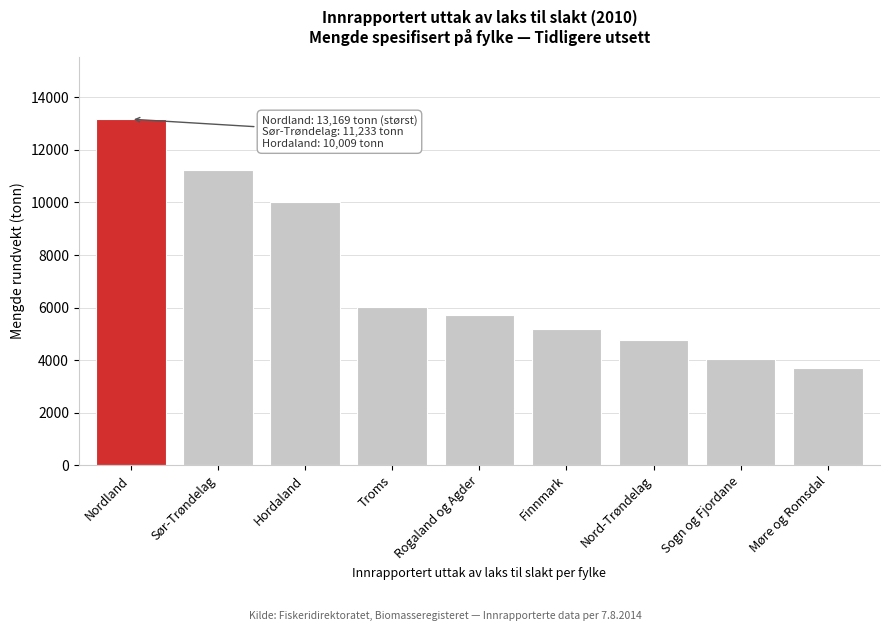

Reading left to right, list all the values displayed in this chart.

Nordland=13169.0	Sør-Trøndelag=11232.9	Hordaland=10009.0	Troms=6028.7	Rogaland og Agder=5708.4	Finnmark=5176.1	Nord-Trøndelag=4781.6	Sogn og Fjordane=4041.5	Møre og Romsdal=3699.7